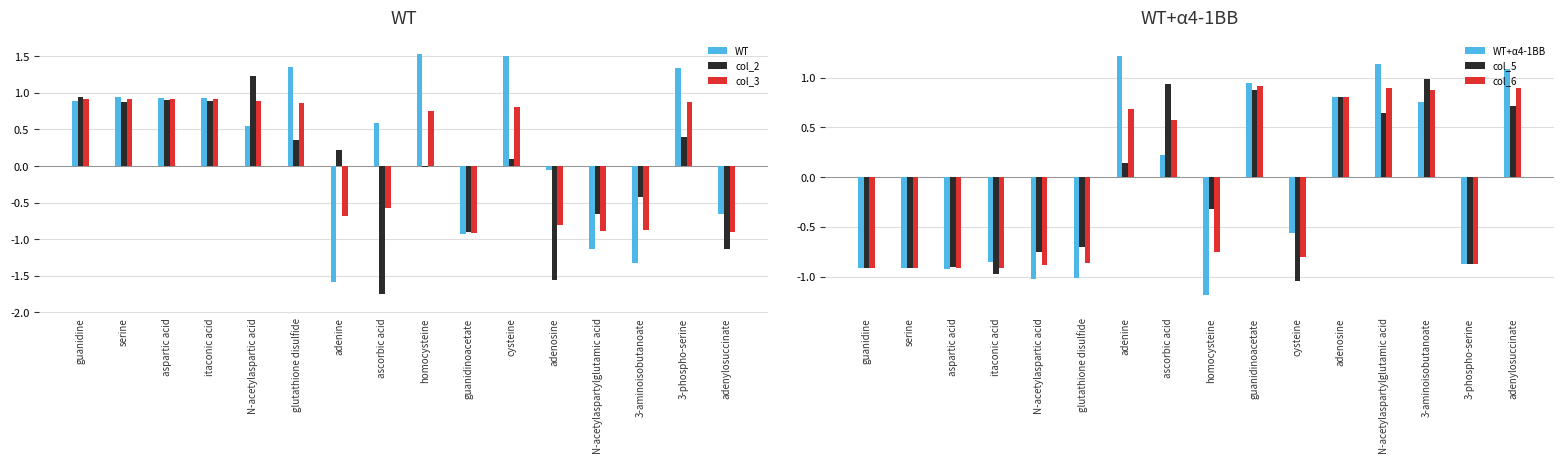

The col_2 series shows 0.4 at 3-phospho-serine. True or false?

True